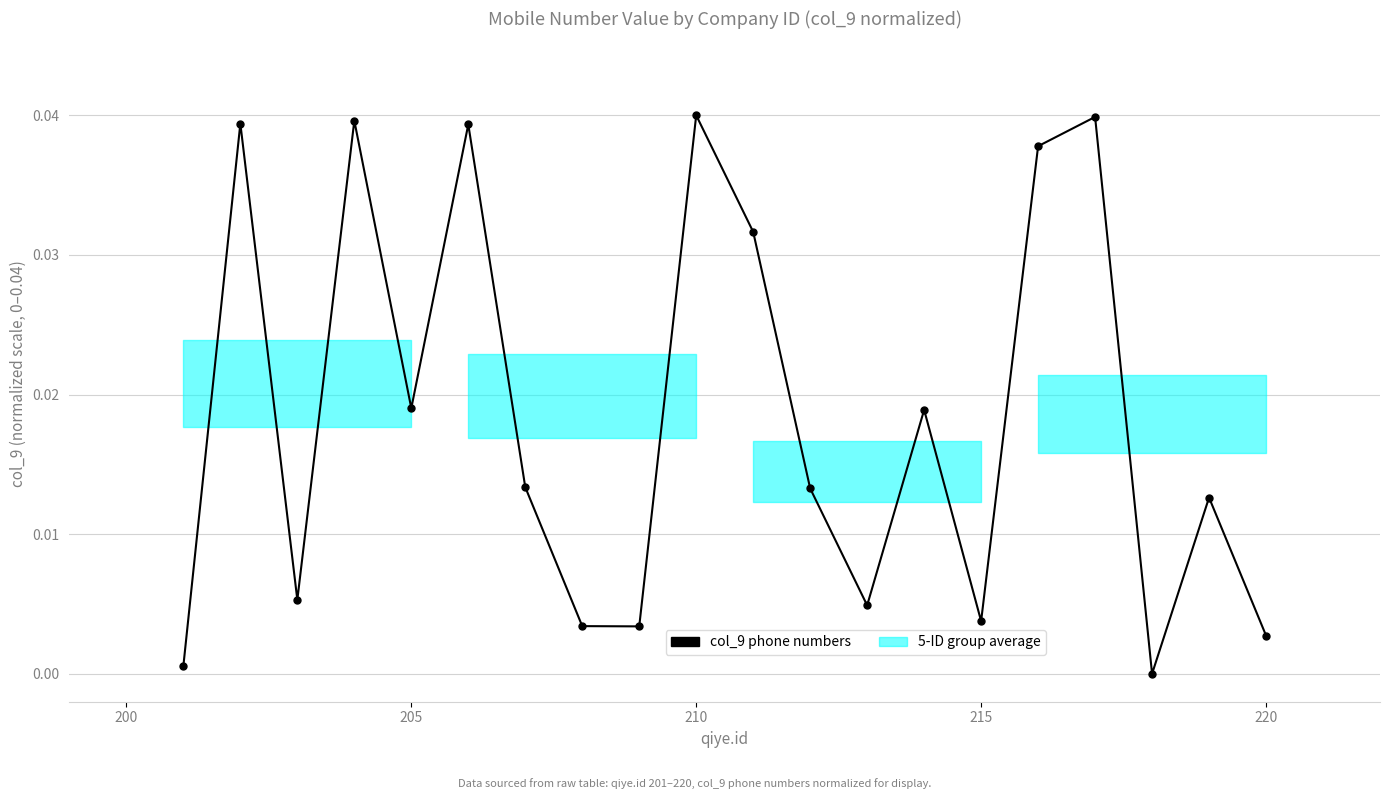

What is the sum of all values?

0.4